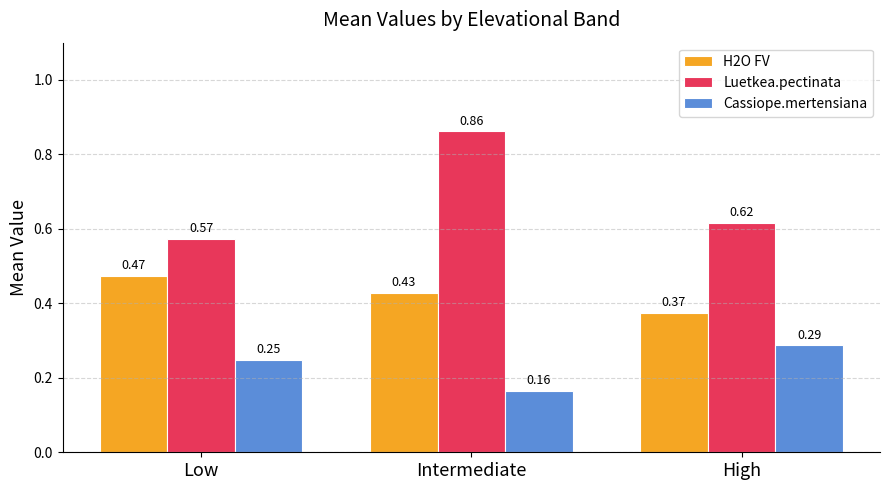

Which category has the lowest value across all series?

Intermediate